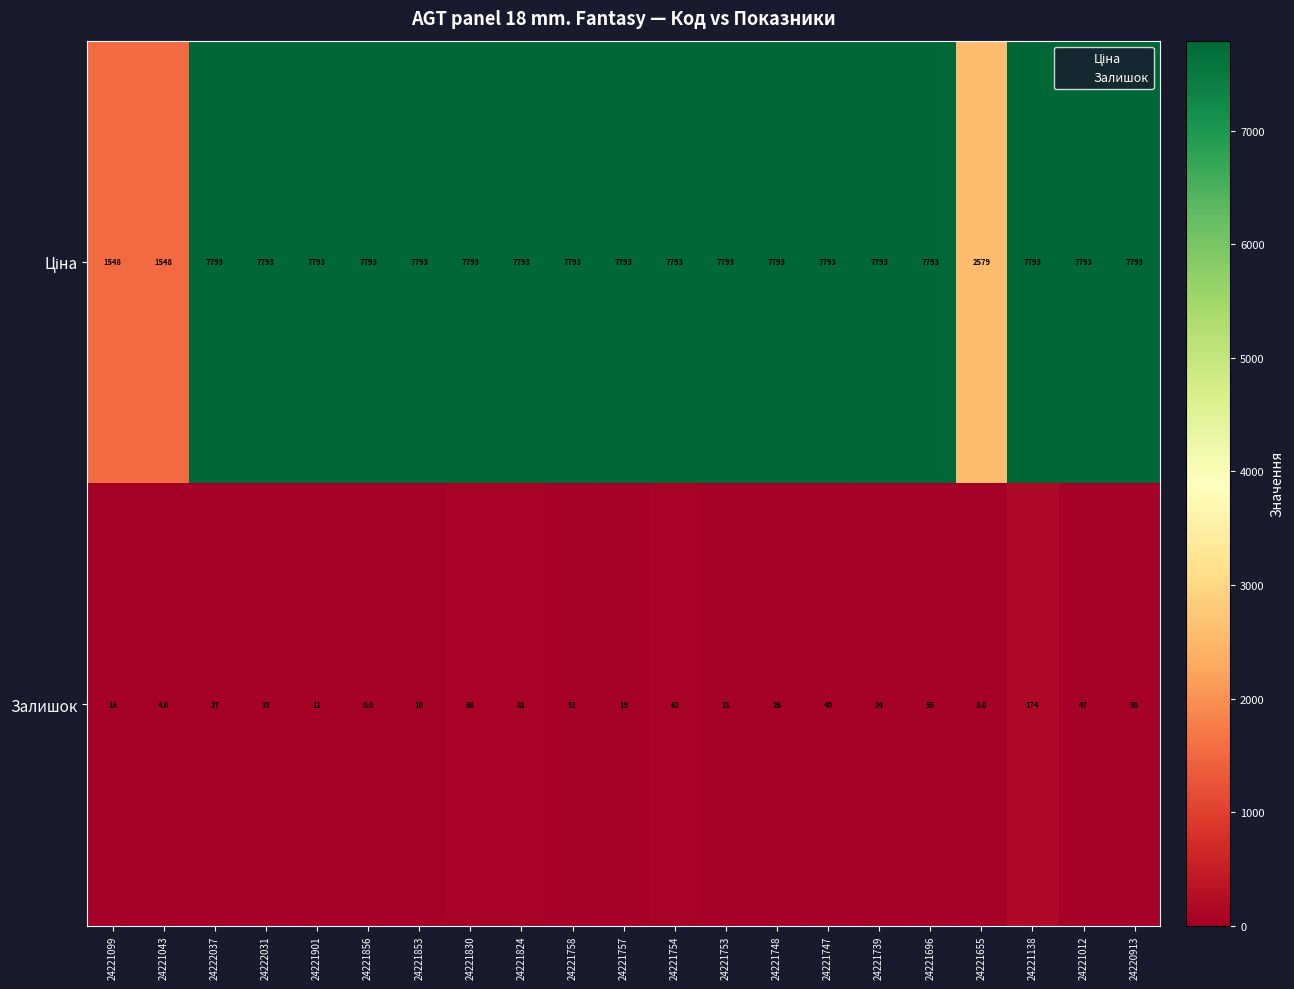

What is the highest value of the Залишок series?

174